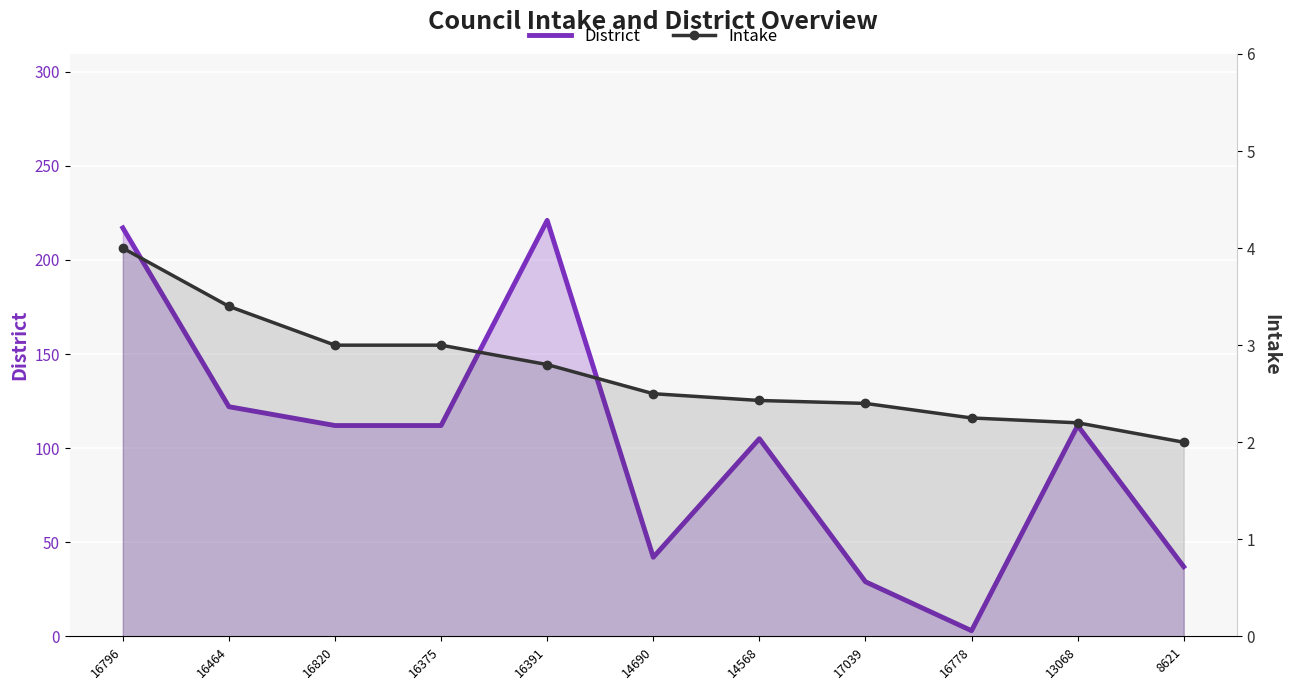

In District, how many points are higher than both neighbors (excluding endpoints)?

3